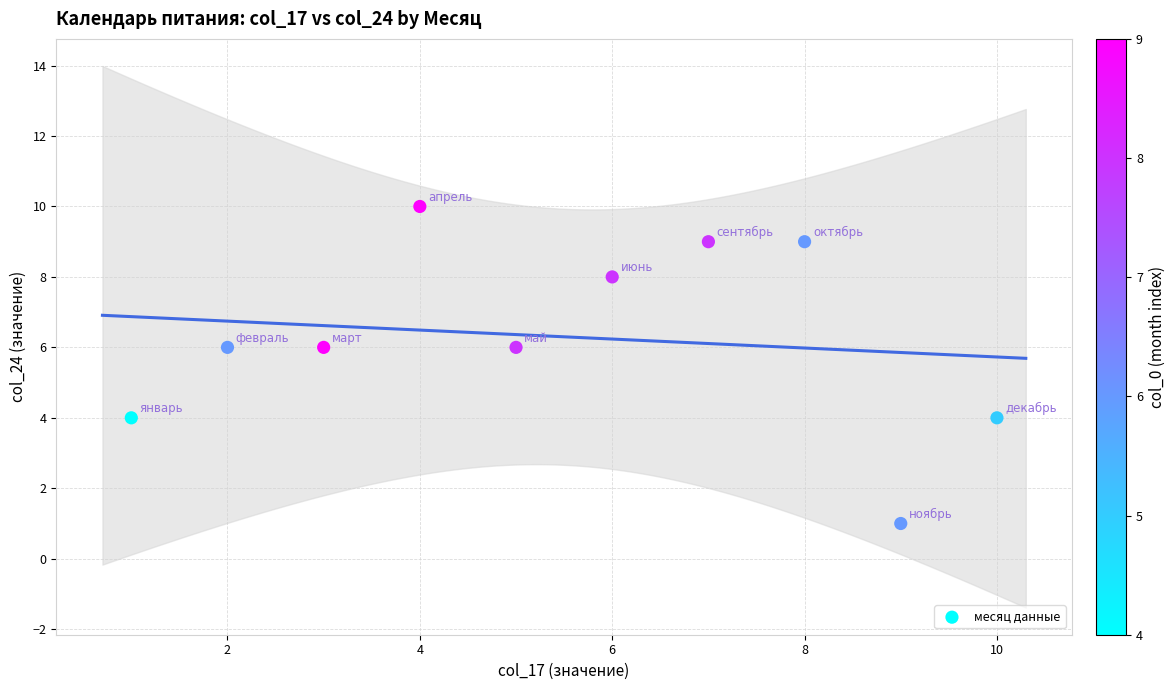

What is the average X value?

6